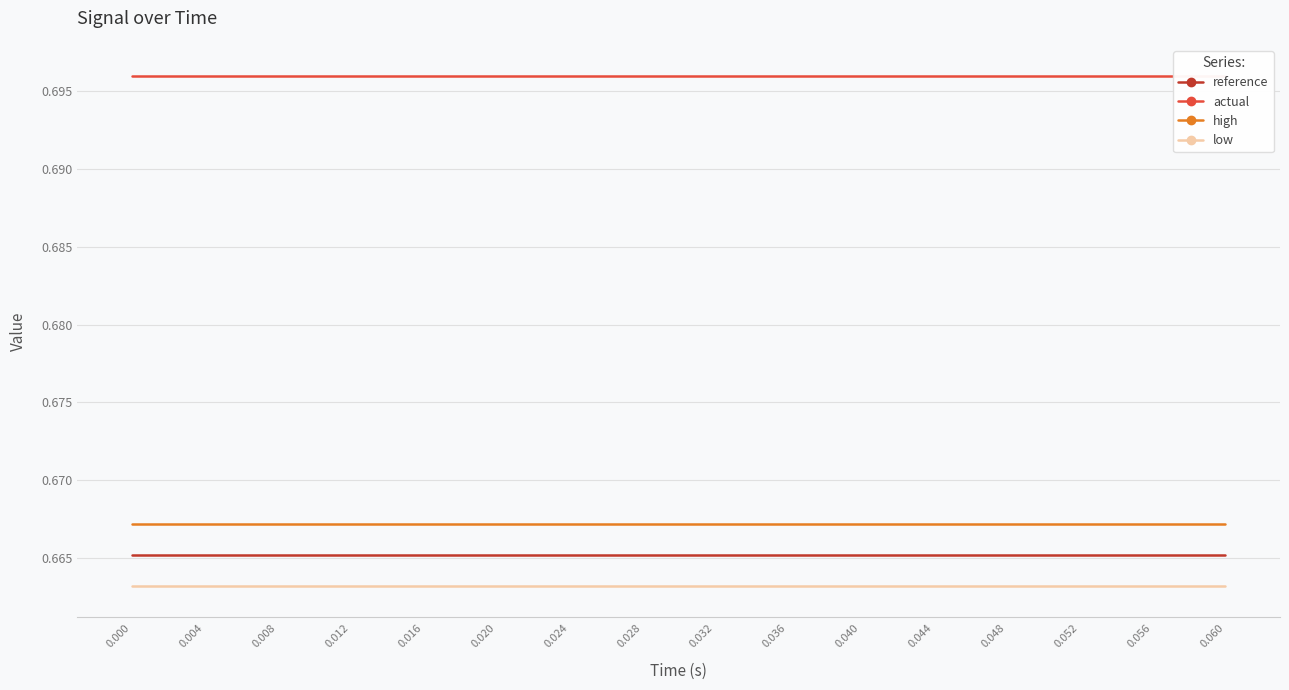

Which series changed the most between 0.000 and 0.008?

reference